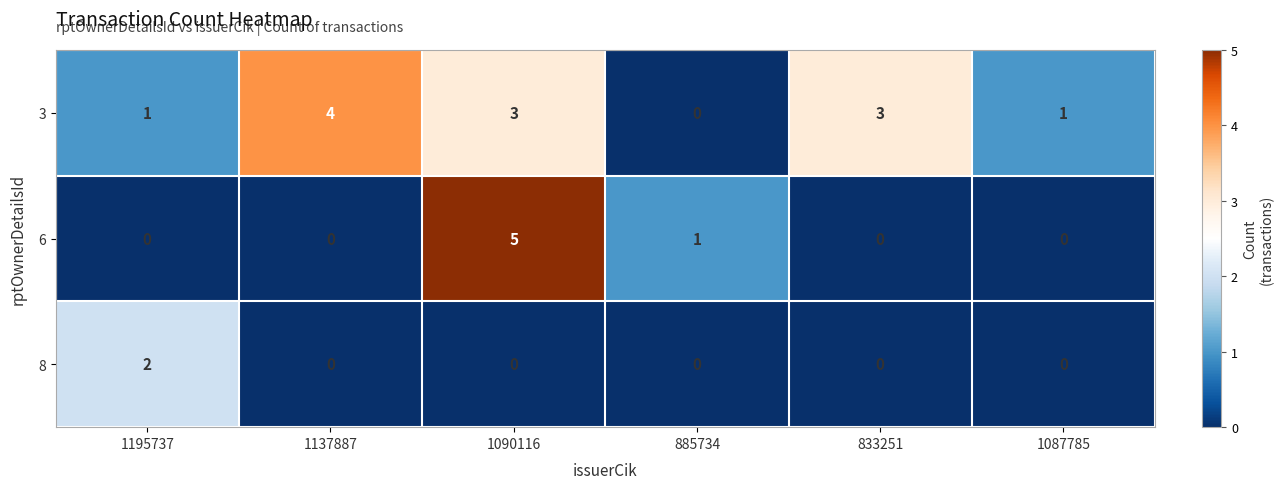

Which category has the highest value in the 6 series?

1090116